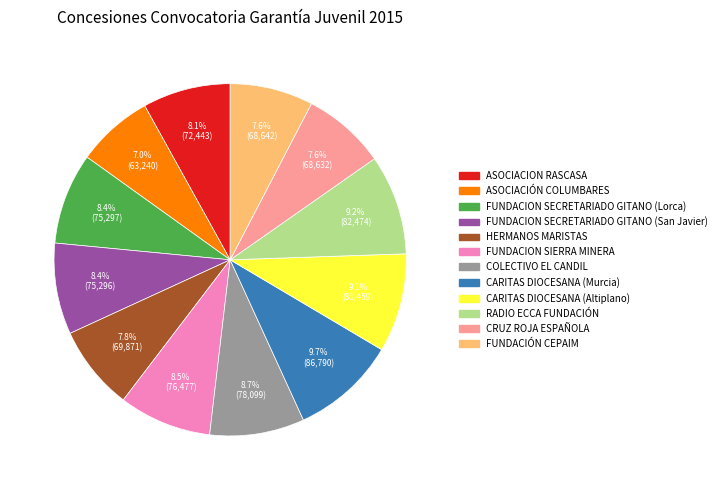

To the nearest percent, what is the difference between the HERMANOS MARISTAS and RADIO ECCA FUNDACIÓN slice percentages?

1%